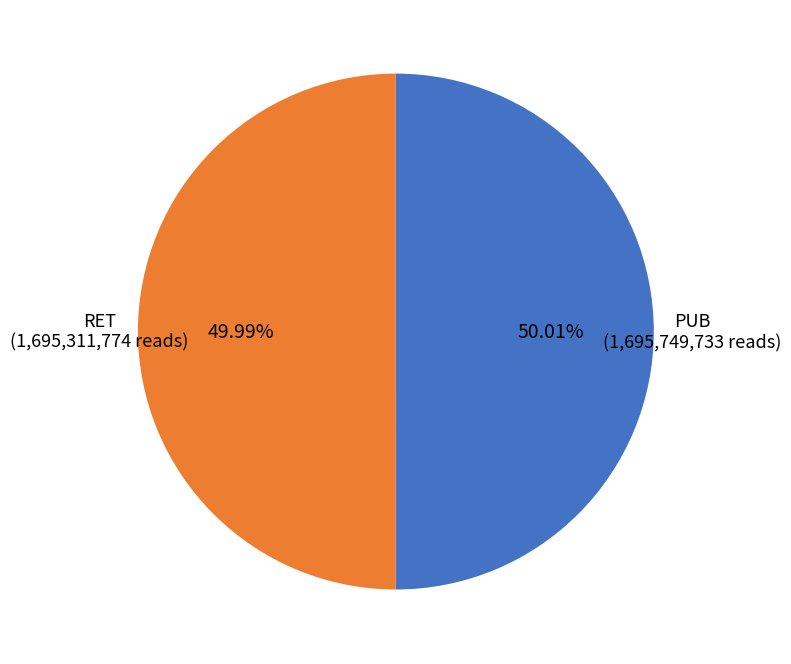

To the nearest percent, what is the average slice percentage?

50%